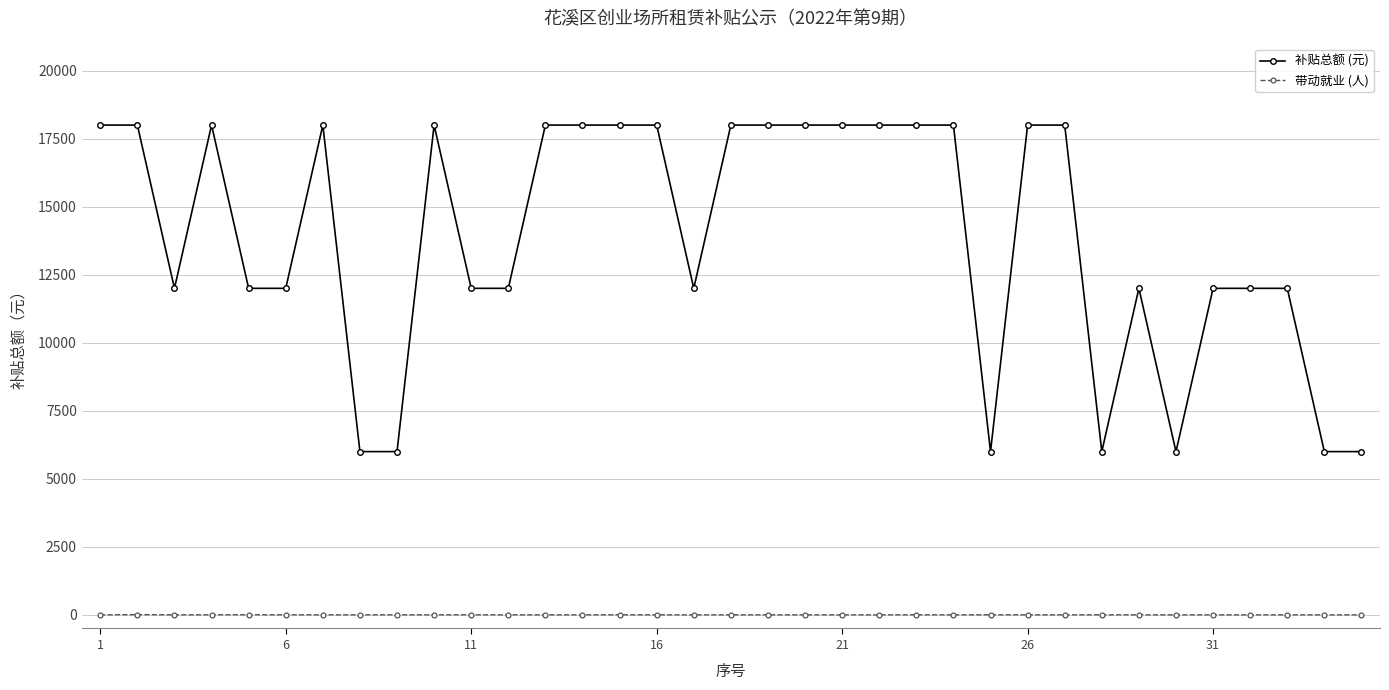

At how many categories does at least one series exceed 420?

35